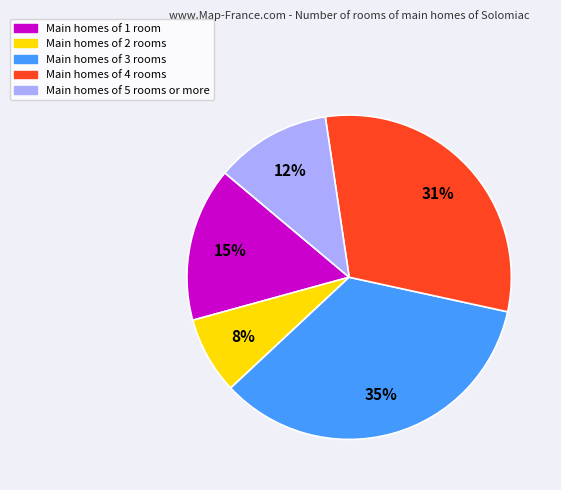

Rank the categories by value from lowest to highest.

Main homes of 2 rooms, Main homes of 5 rooms or more, Main homes of 1 room, Main homes of 4 rooms, Main homes of 3 rooms